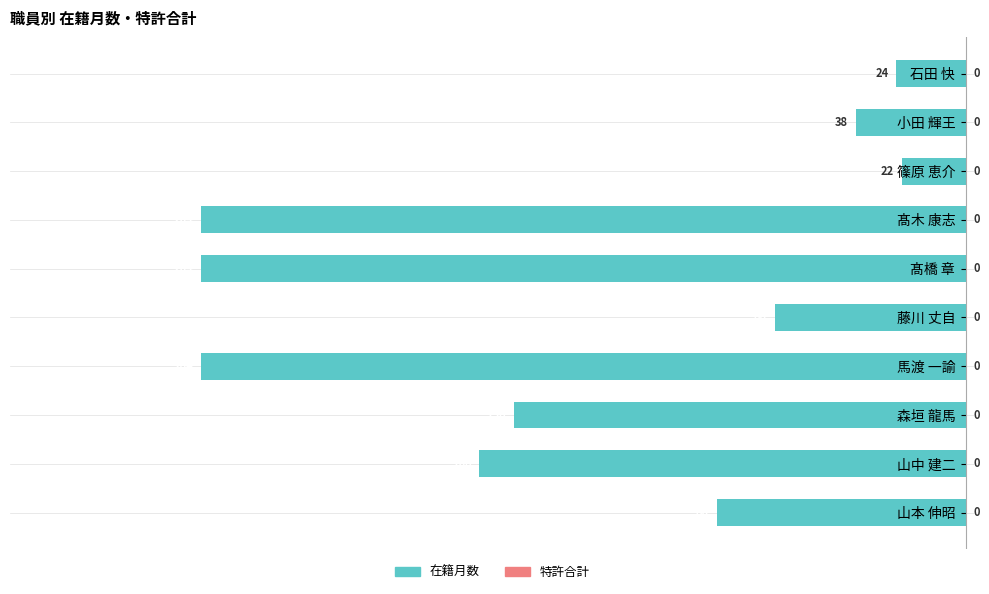

Are the bars horizontal?

Yes